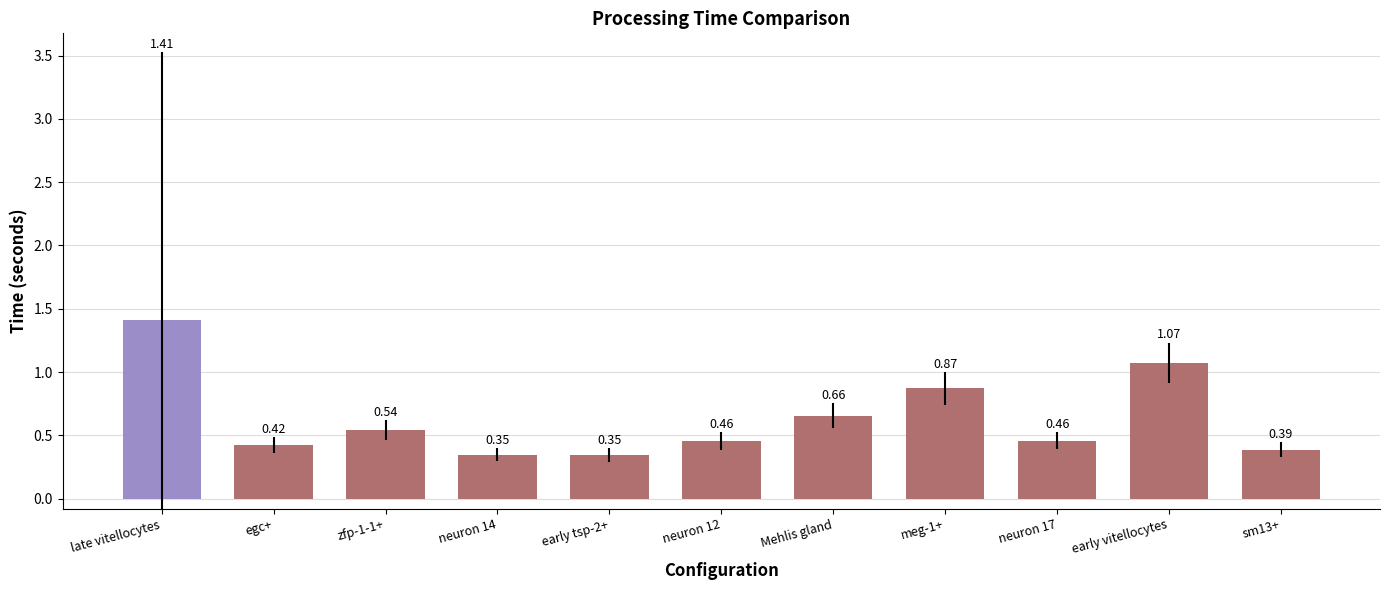

What is the change in value from late vitellocytes to neuron 14?

-1.1